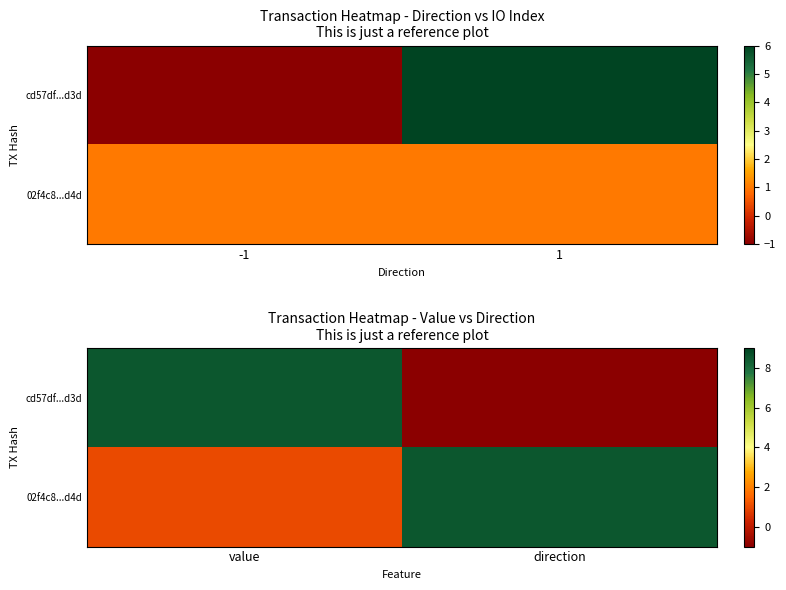

Which series has the largest range (max minus min)?

cd57df...d3d